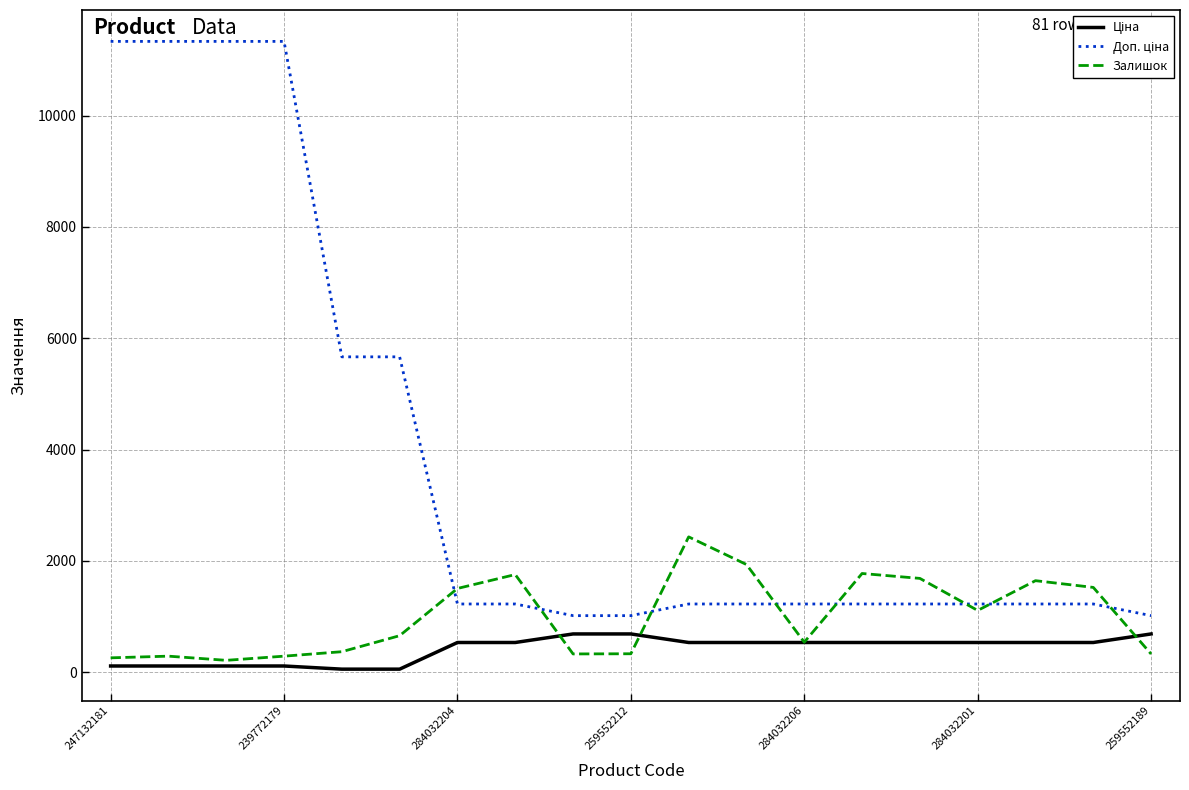

What is the greatest value displayed?

11334.0